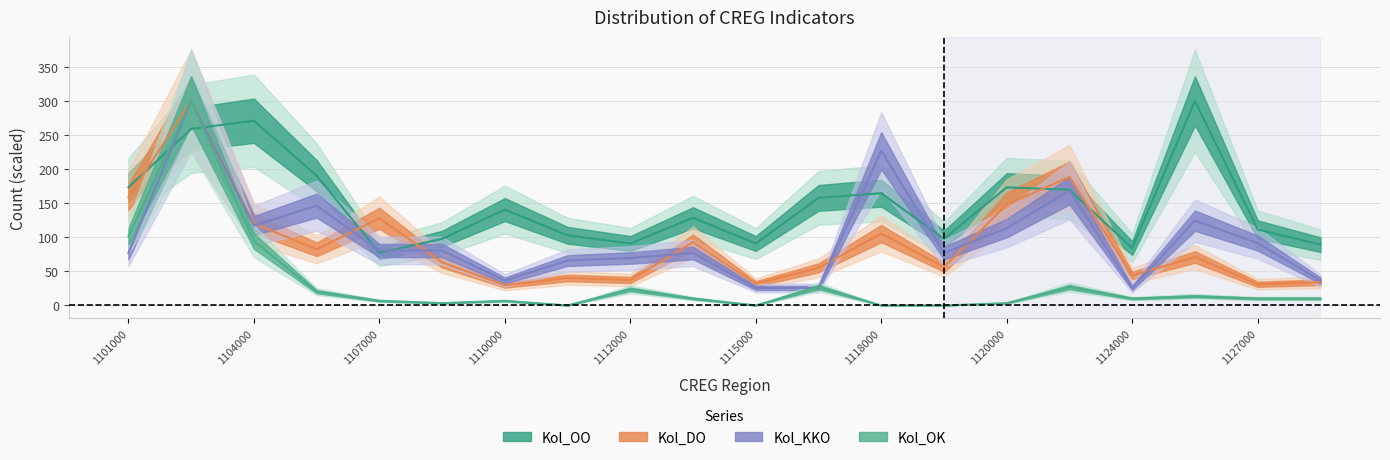

Reading right to left, what are all the values shown in this chart?

Kol_OO: 89.1	111.4	300.0	84.0	169.7	173.1	97.7	164.6	157.7	90.9	128.6	90.9	102.9	140.6	97.7	77.1	190.3	270.9	258.9	173.1
Kol_DO: 34.0	31.1	71.0	43.9	188.3	148.0	56.2	105.4	55.2	31.7	92.8	37.3	40.3	29.7	63.1	127.9	82.3	120.3	300.0	158.6
Kol_KKO: 36.6	91.5	124.4	25.6	168.3	113.4	76.8	226.8	25.6	25.6	76.8	69.5	65.9	36.6	80.5	80.5	146.3	117.1	300.0	76.8
Kol_OK: 10.1	10.1	13.5	10.1	27.0	3.4	0.0	0.0	27.0	0.0	10.1	23.6	0.0	6.7	3.4	6.7	20.2	94.4	300.0	101.1